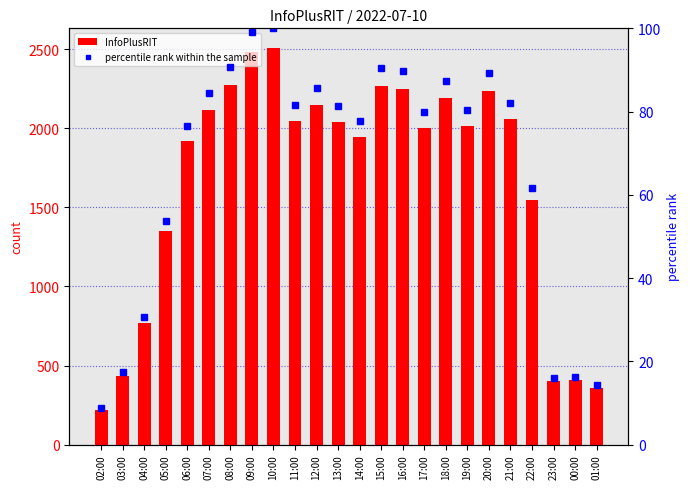

Reading left to right, transcribe all the data shown in this chart.

InfoPlusRIT: 221.0	436.0	768.0	1348.0	1921.0	2116.0	2276.0	2484.0	2508.0	2047.0	2149.0	2040.0	1947.0	2269.0	2250.0	2004.0	2193.0	2017.0	2240.0	2058.0	1545.0	403.0	406.0	356.0
percentile rank within the sample: 8.8	17.4	30.6	53.7	76.6	84.4	90.7	99.0	100.0	81.6	85.7	81.3	77.6	90.5	89.7	79.9	87.4	80.4	89.3	82.1	61.6	16.1	16.2	14.2